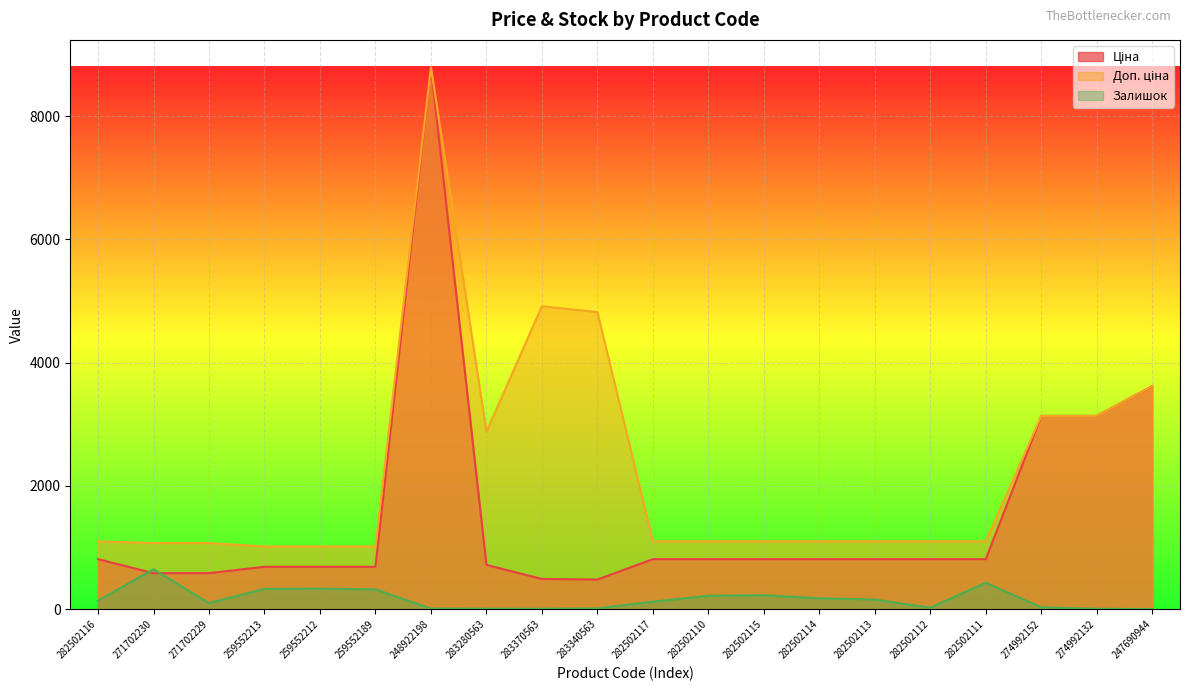

What is the spread (max minus min) of values at 282502117?

978.8